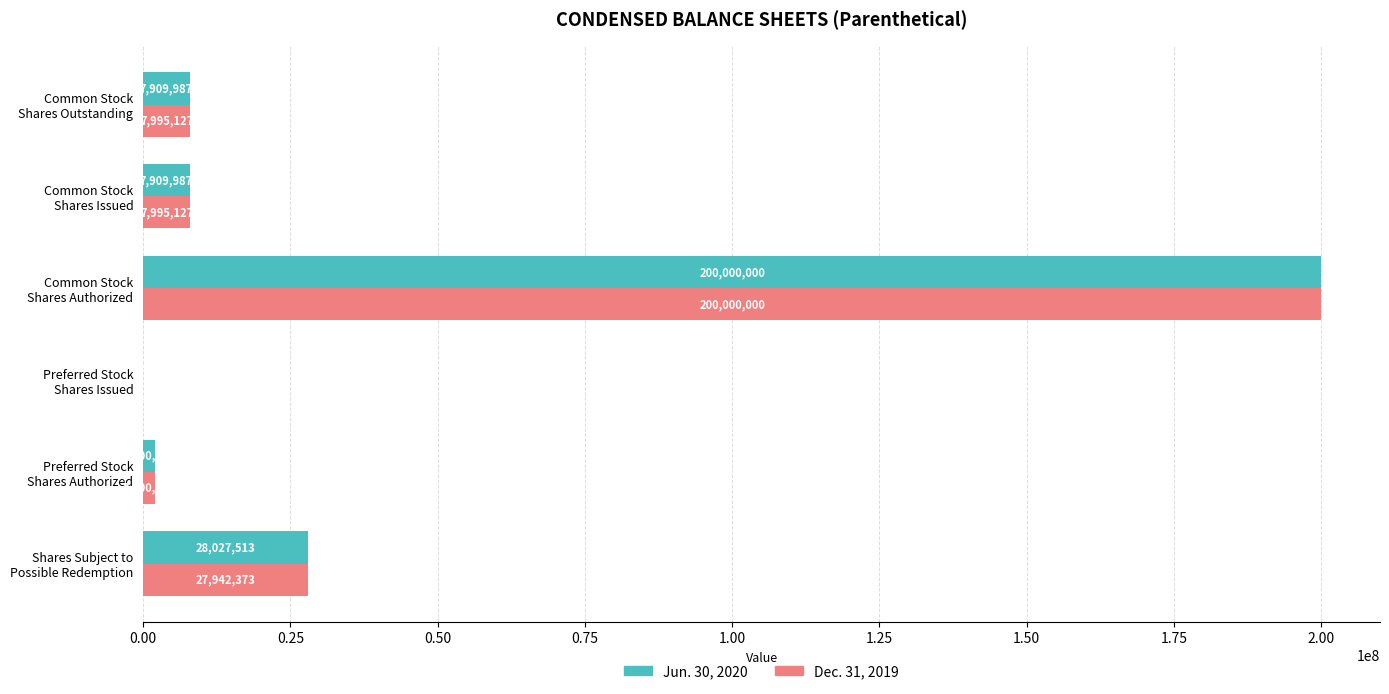

Which series has the largest total across all categories?

Dec. 31, 2019